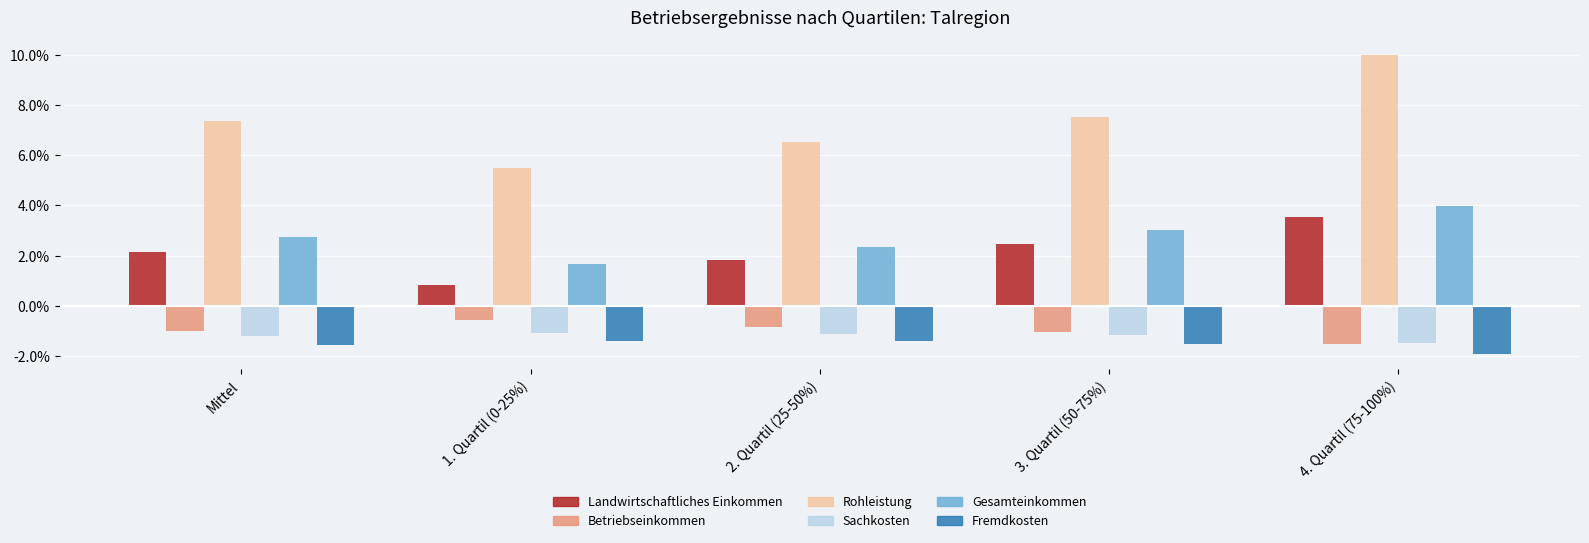

What is the value of the Betriebseinkommen bar at the 4th from the left?

-1.1